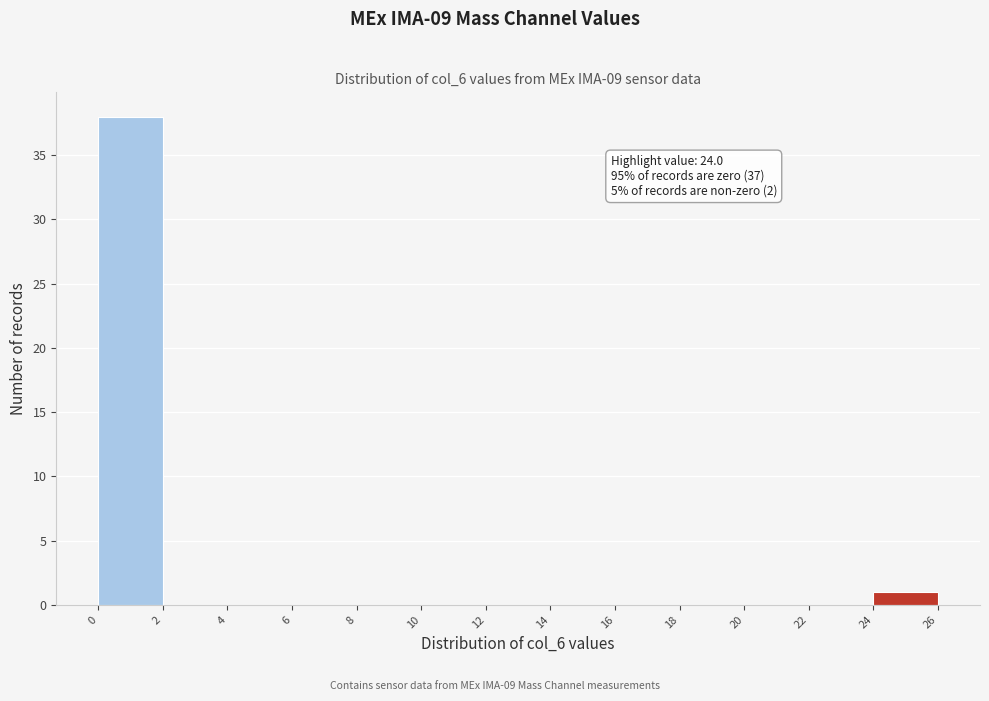

Which range on the x-axis has the tallest bar?

0 to 2